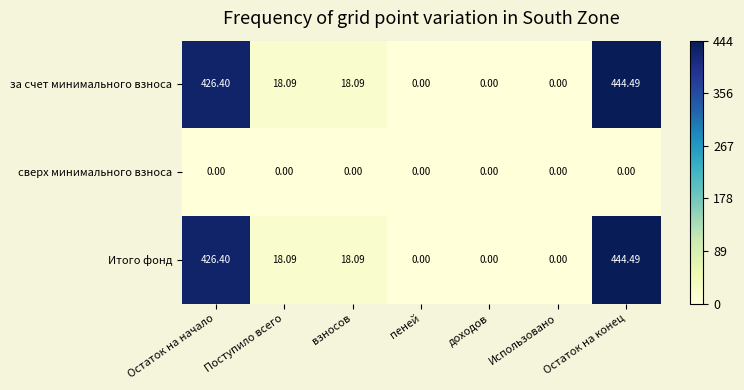

Which category has the highest value in the Итого фонд series?

Остаток на конец